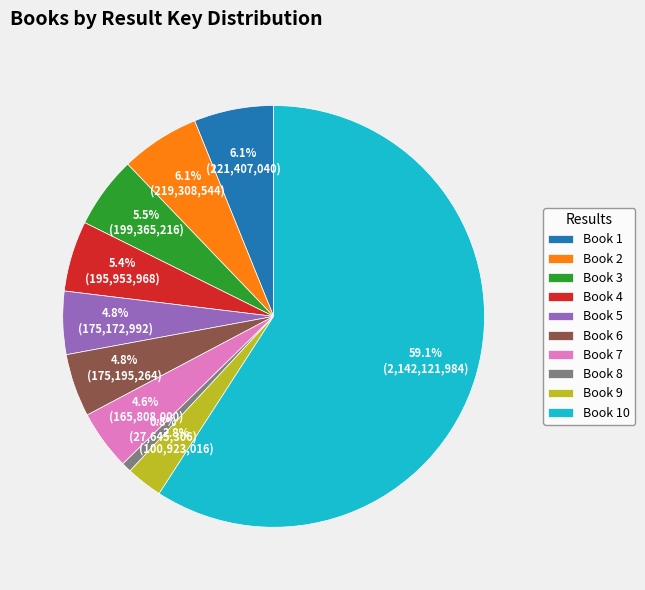

Count the number of slices in the pie.

10